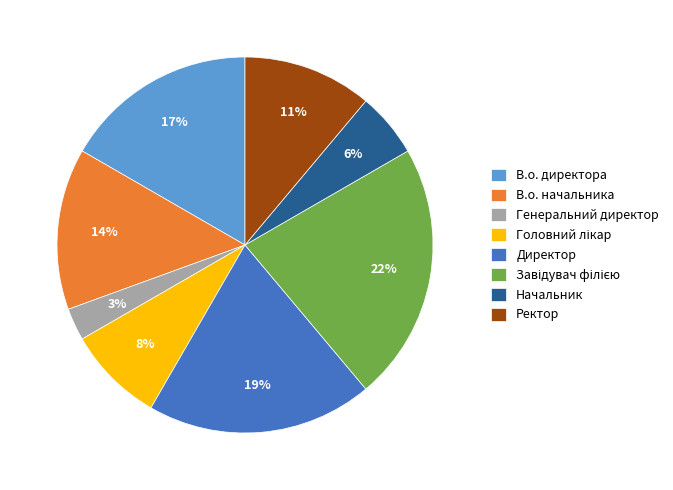

Count the number of slices in the pie.

8